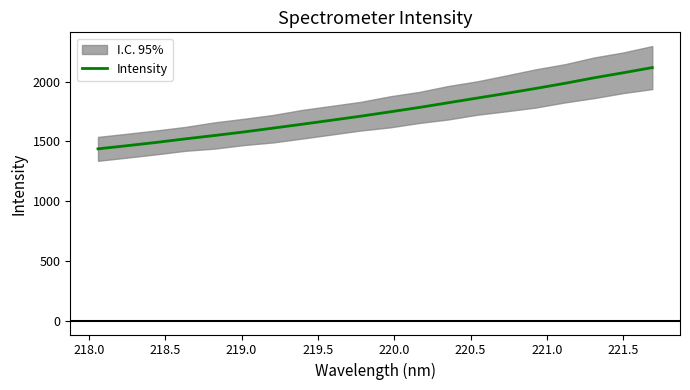

What is the maximum value for Intensity?

2118.1